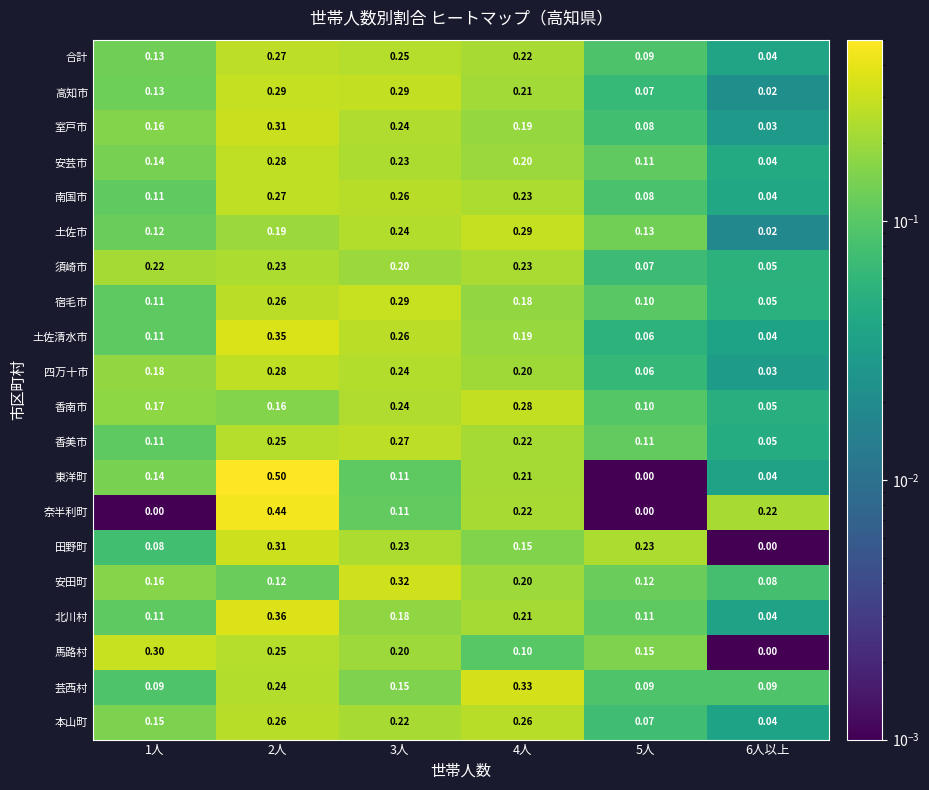

Which series has the widest spread of values?

東洋町